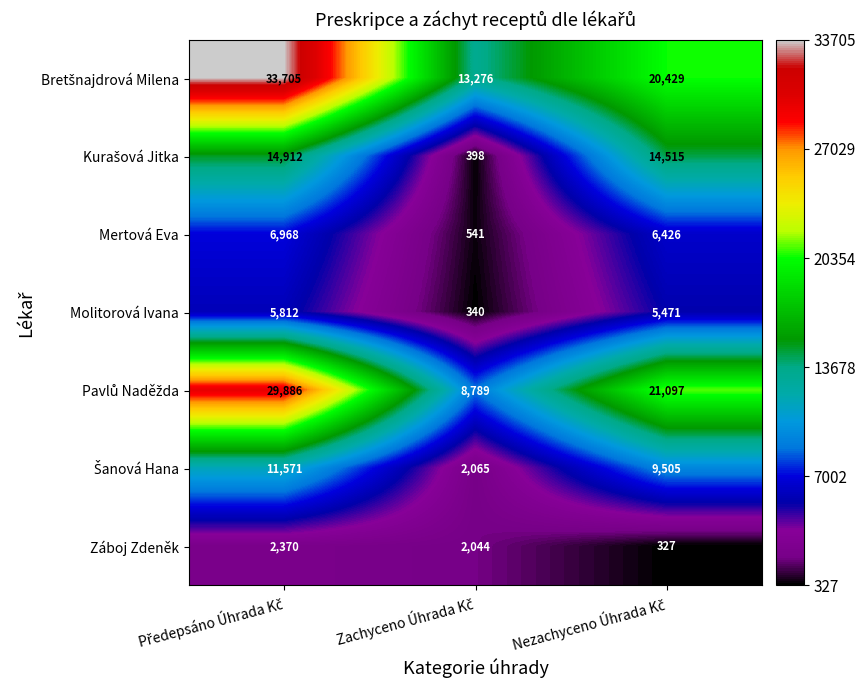

At how many categories does at least one series exceed 709?

3